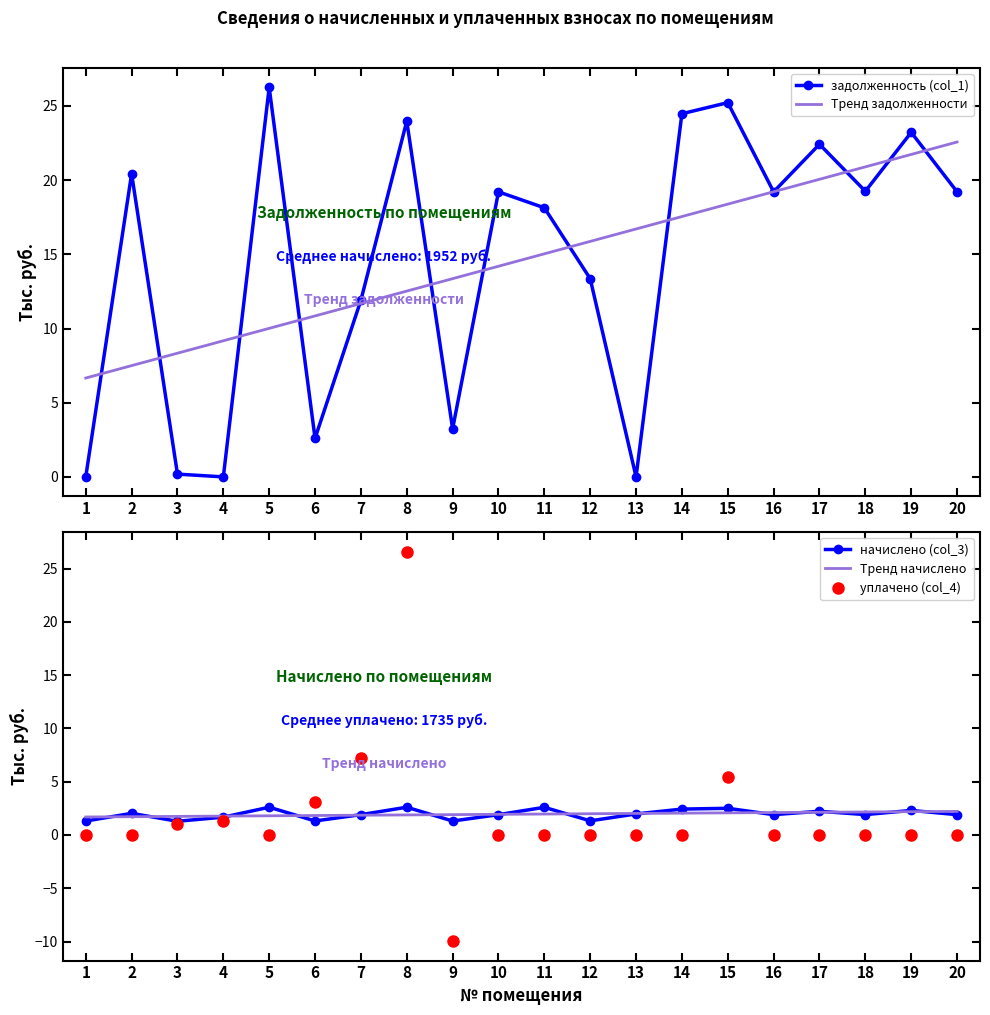

At how many categories does at least one series exceed 20?

9